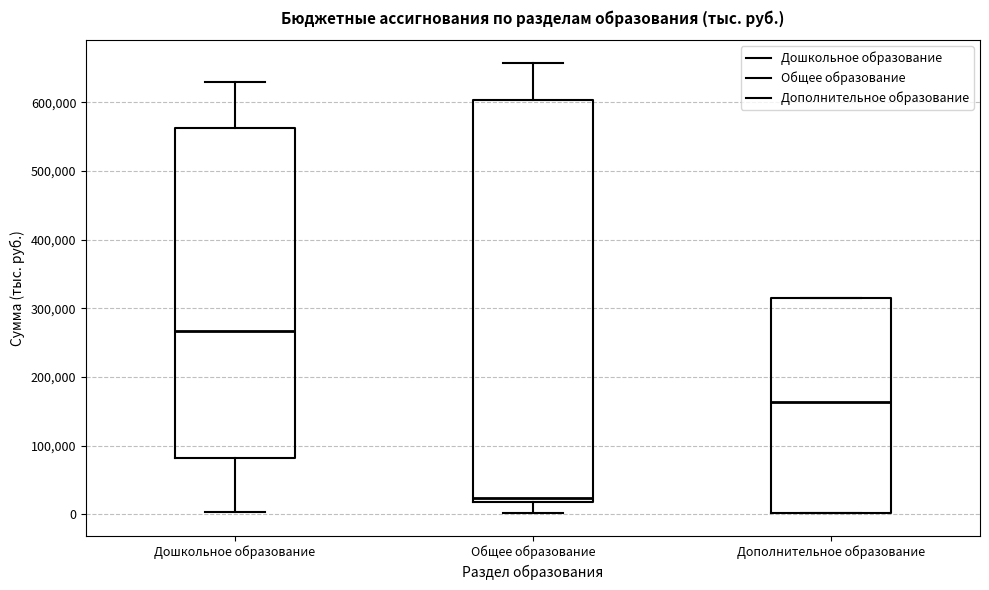

Reading left to right, read every box against the y-axis: the position of its median line, the range the box covers, and the ends of its whiskers. The values are not printed on the chart, so give them approximately, as read against the axis.

Дошкольное образование: median 270000, box 80000 to 560000, whiskers 0 to 630000
Общее образование: median 20000 (just above the box's lower edge), box 20000 to 600000, whiskers 0 to 660000
Дополнительное образование: median 160000, box 0 to 320000, whiskers 0 to 320000